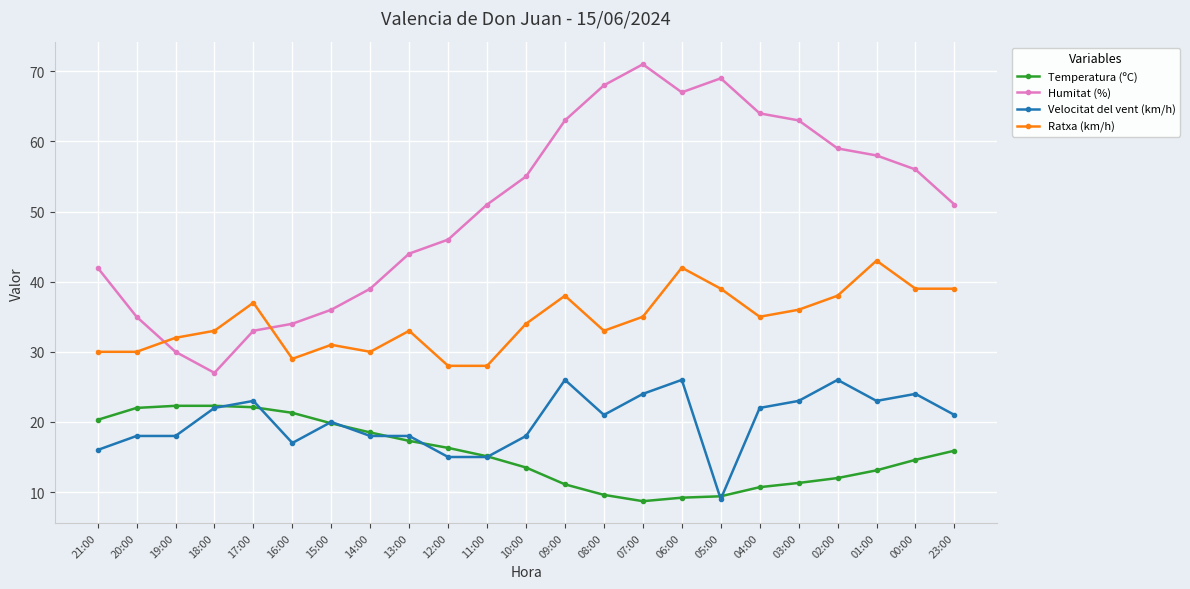

Which series has the largest range (max minus min)?

Humitat (%)